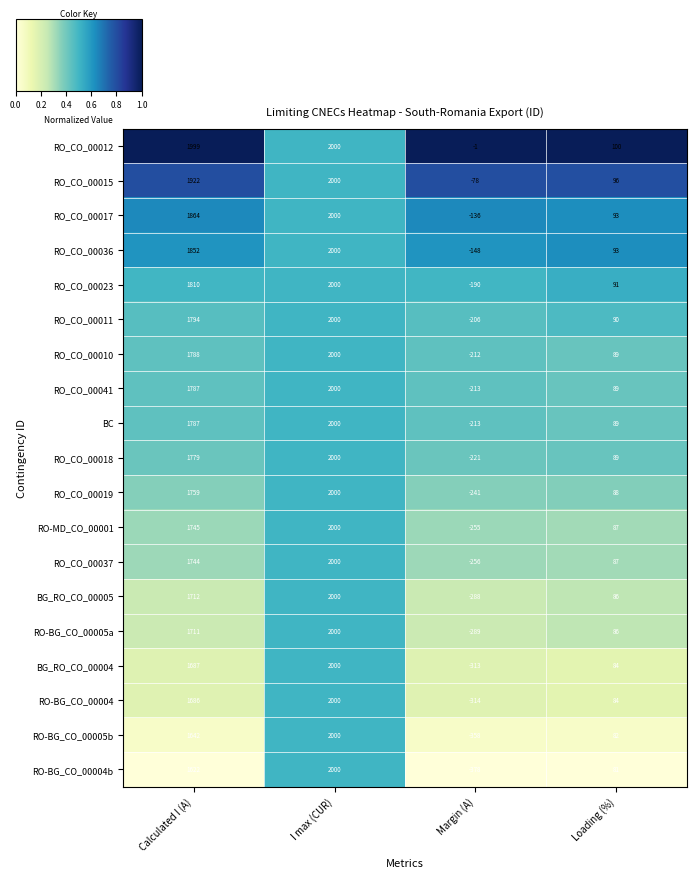

Where is RO_CO_00041 nearest to the value 893?

Loading (%)